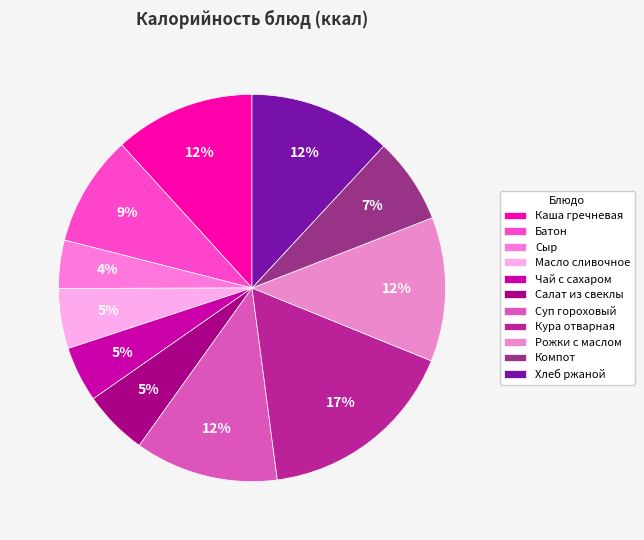

Between Суп гороховый and Чай с сахаром, which is larger?

Суп гороховый